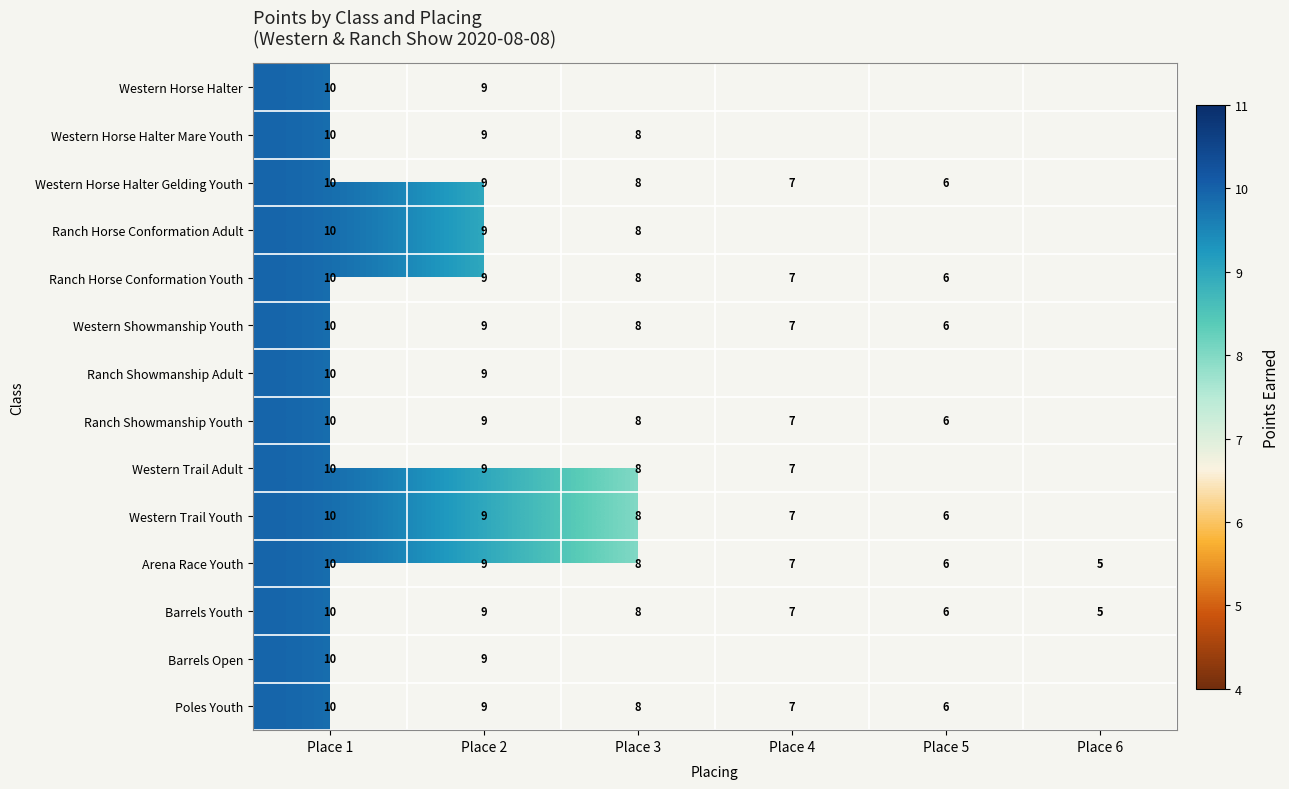

Count the Barrels Youth values in the range 6 to 9.

4